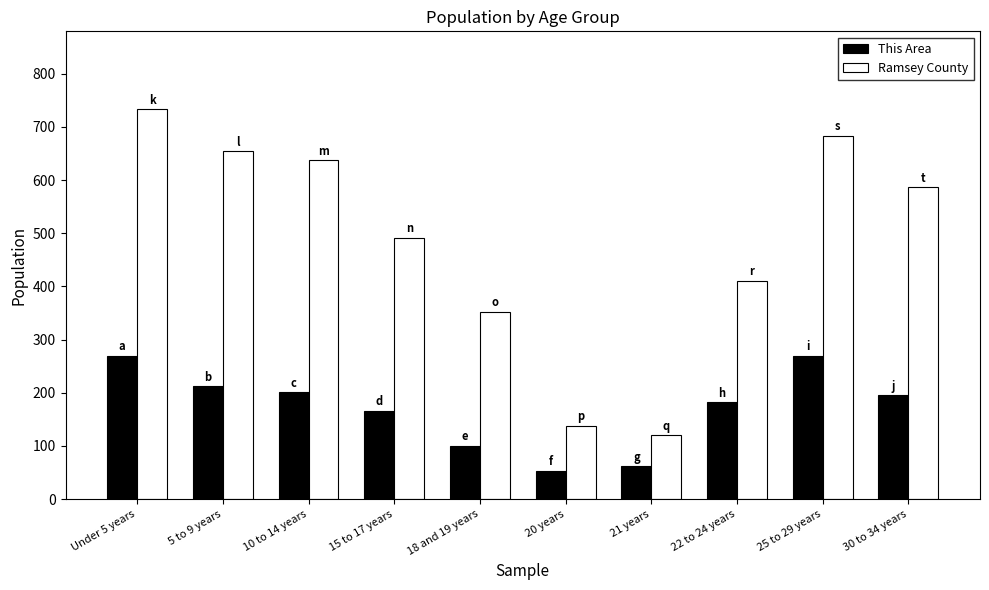

How many series are shown in this chart?

2